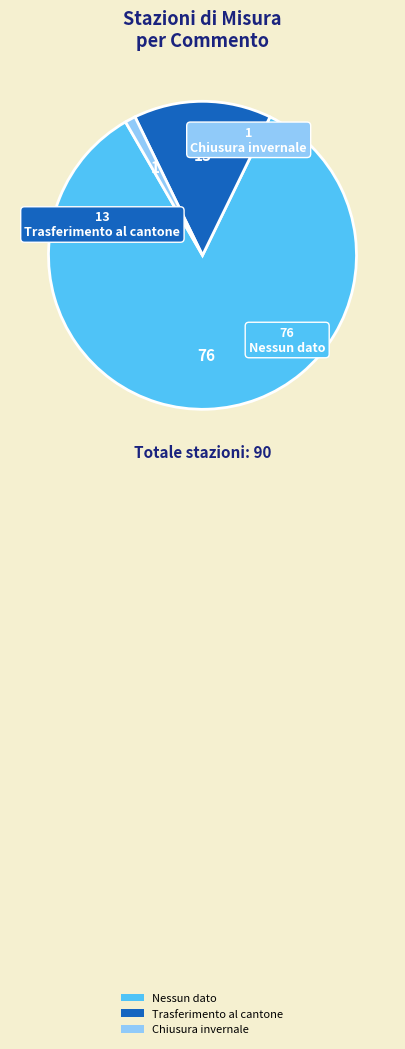

Which category has the smallest portion of the pie?

Chiusura invernale